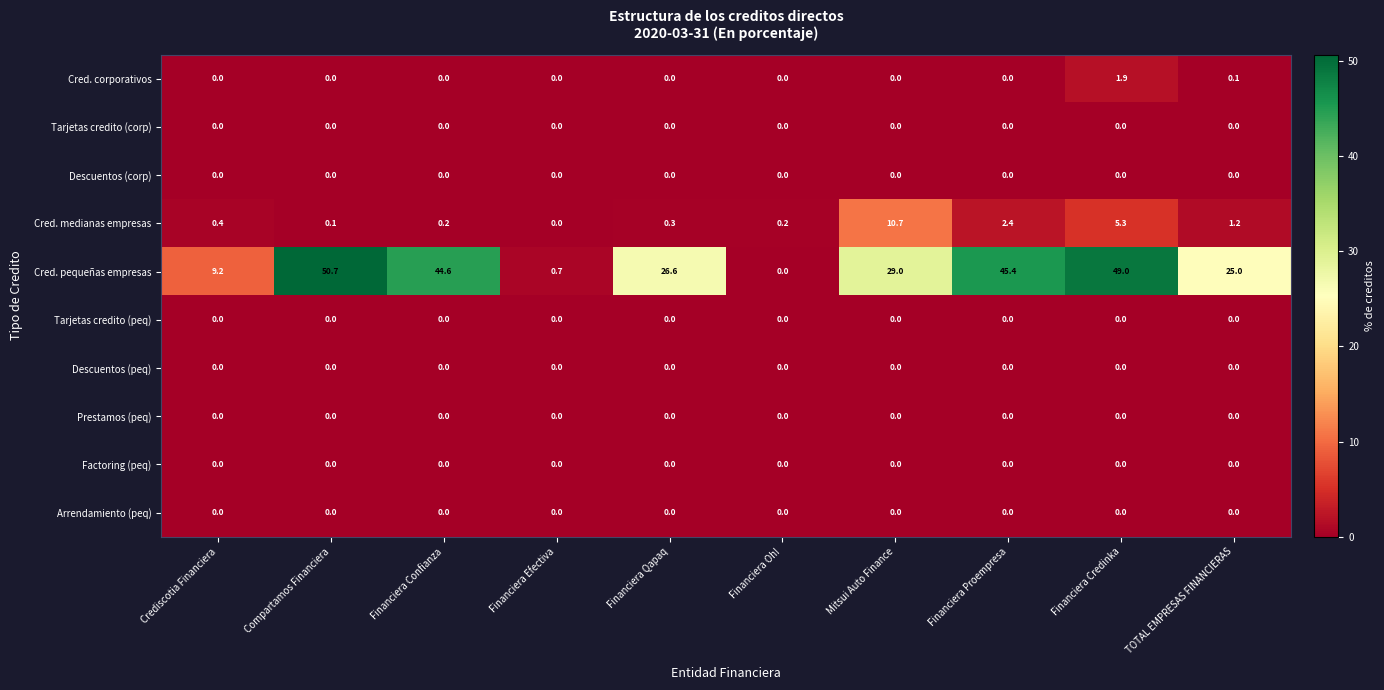

Is it true that Cred. corporativos equals 0.6 at Mitsui Auto Finance?

False